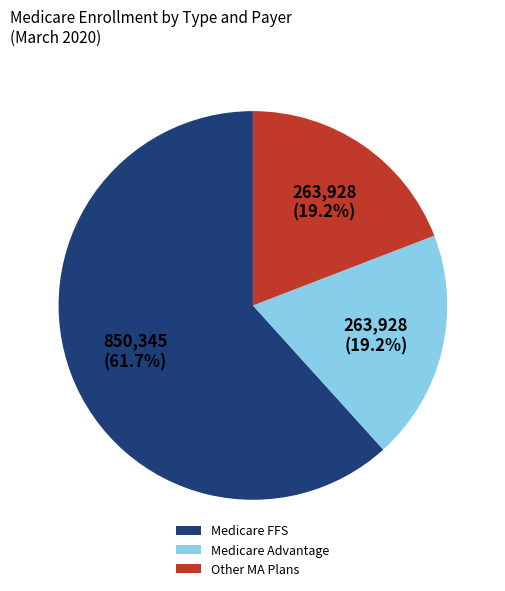

Combined, do Medicare Advantage and Medicare FFS account for over 50%?

Yes